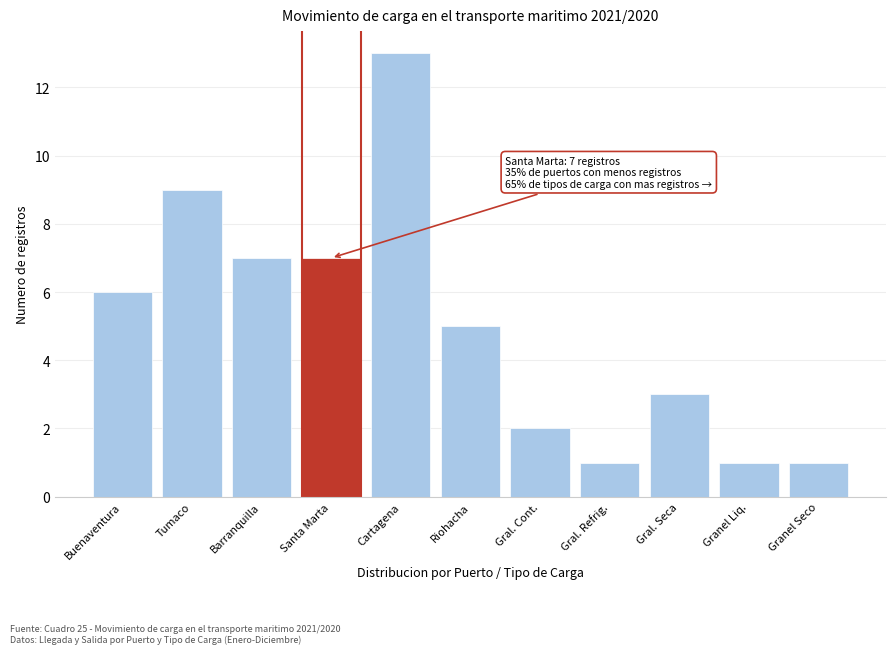

Reading left to right, what are all the values shown in this chart?

Buenaventura=6	Tumaco=9	Barranquilla=7	Santa Marta=7	Cartagena=13	Riohacha=5	Gral. Cont.=2	Gral. Refrig.=1	Gral. Seca=3	Granel Liq.=1	Granel Seco=1